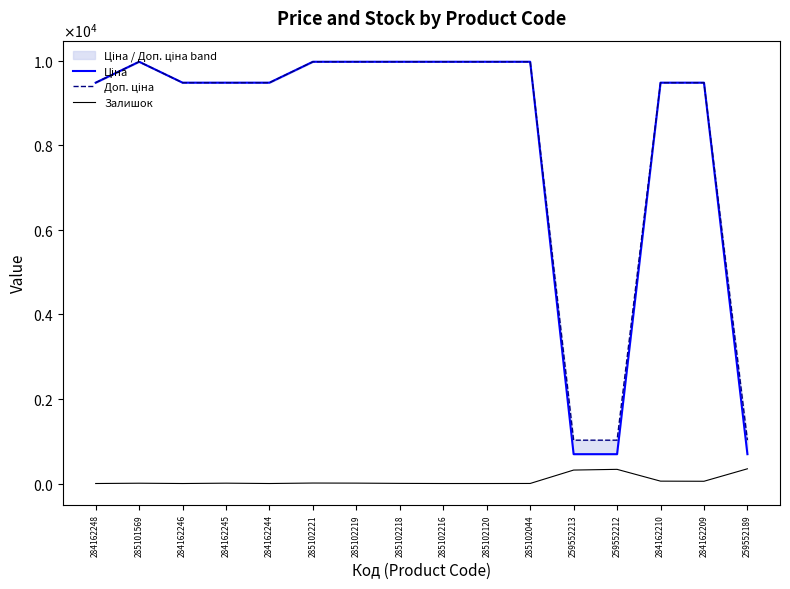

True or false: Доп. ціна and Залишок cross at least once.

False